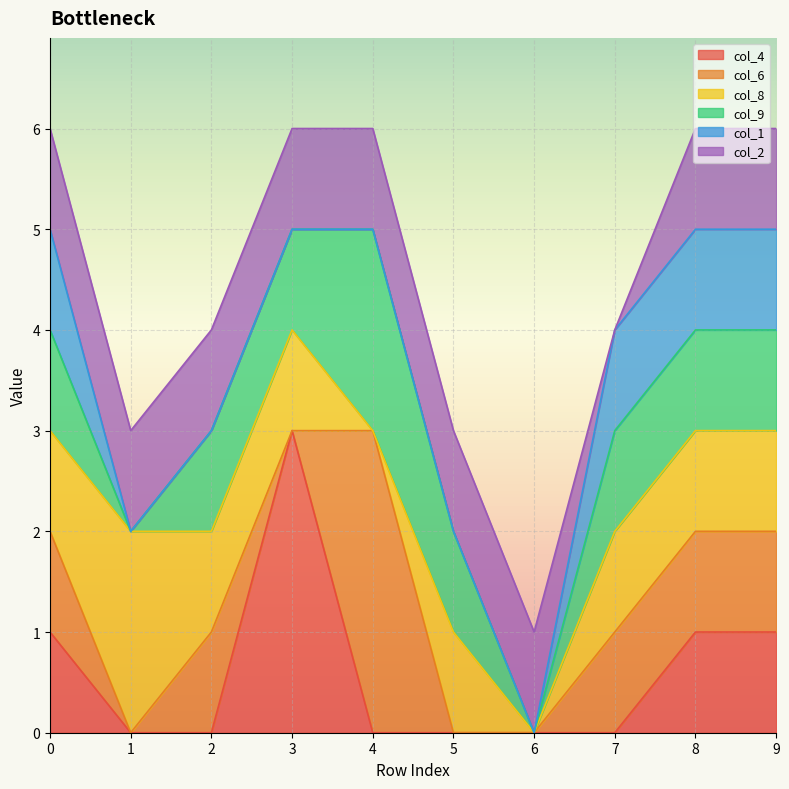

How many series are shown in this chart?

6